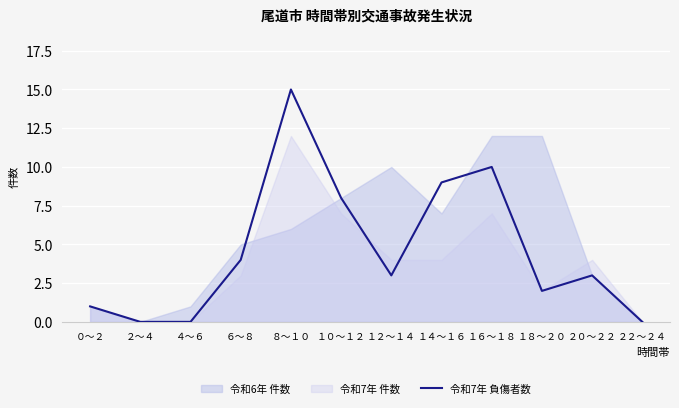

At which label is 令和7年 負傷者数 closest to 7?

１０～１２